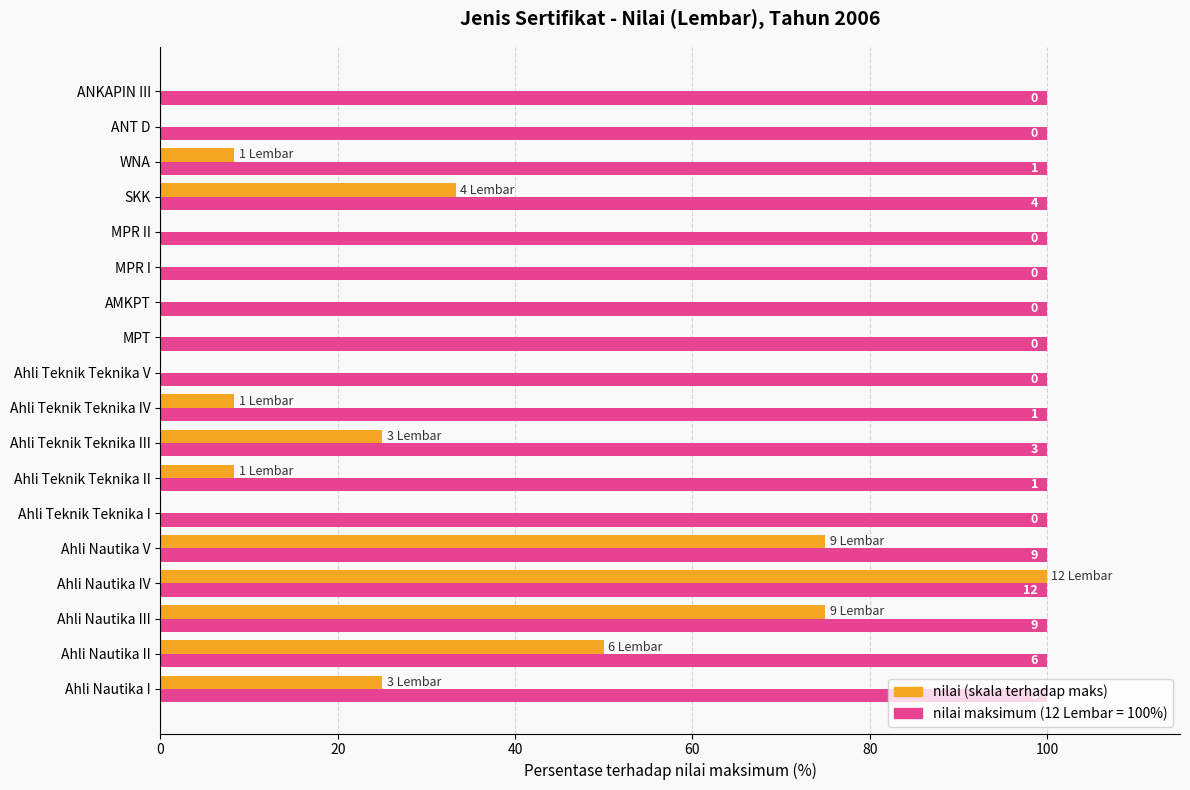

Is it true that nilai (% of max) equals -65.8 at Ahli Teknik Teknika I?

False